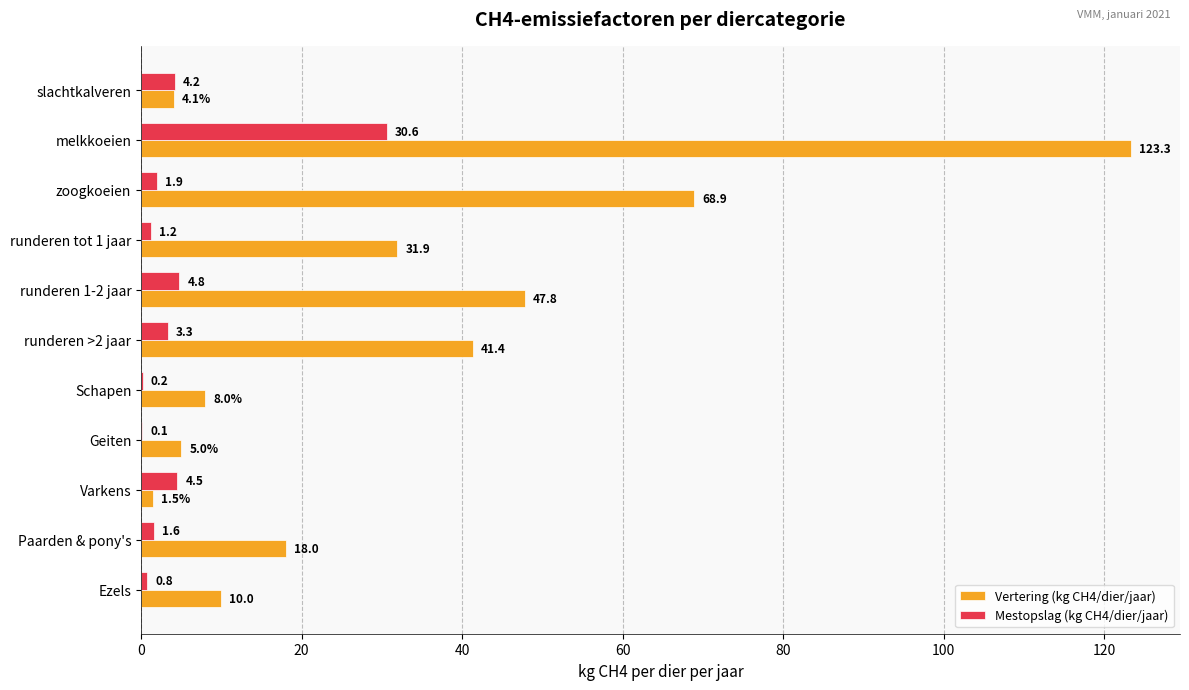

What is the sum of the Vertering (kg CH4/dier/jaar) values at Paarden & pony's and runderen >2 jaar?

59.4